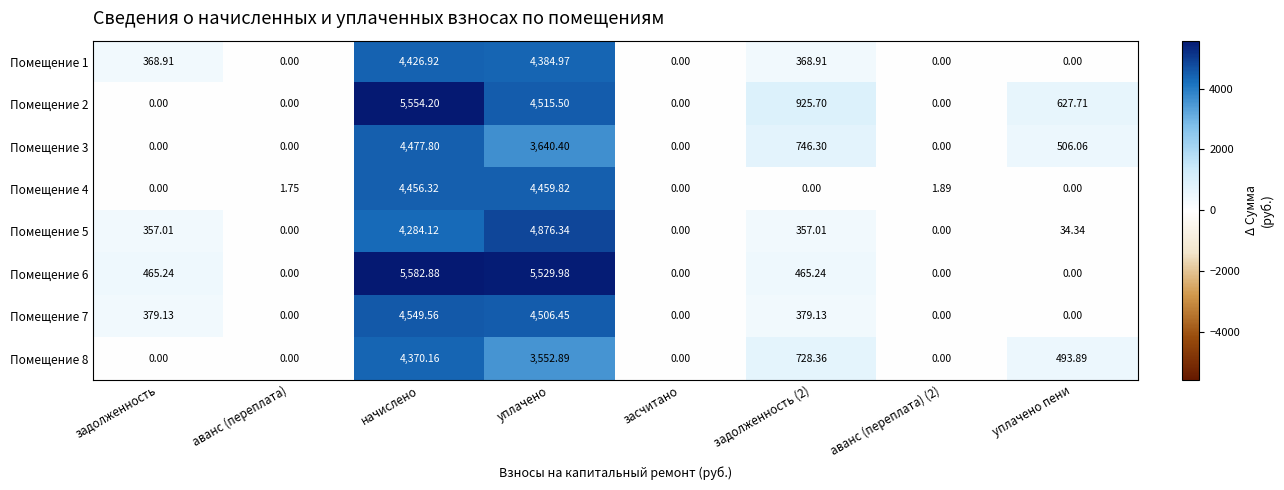

Between задолженность and уплачено пени, which series saw the biggest shift?

Помещение 2